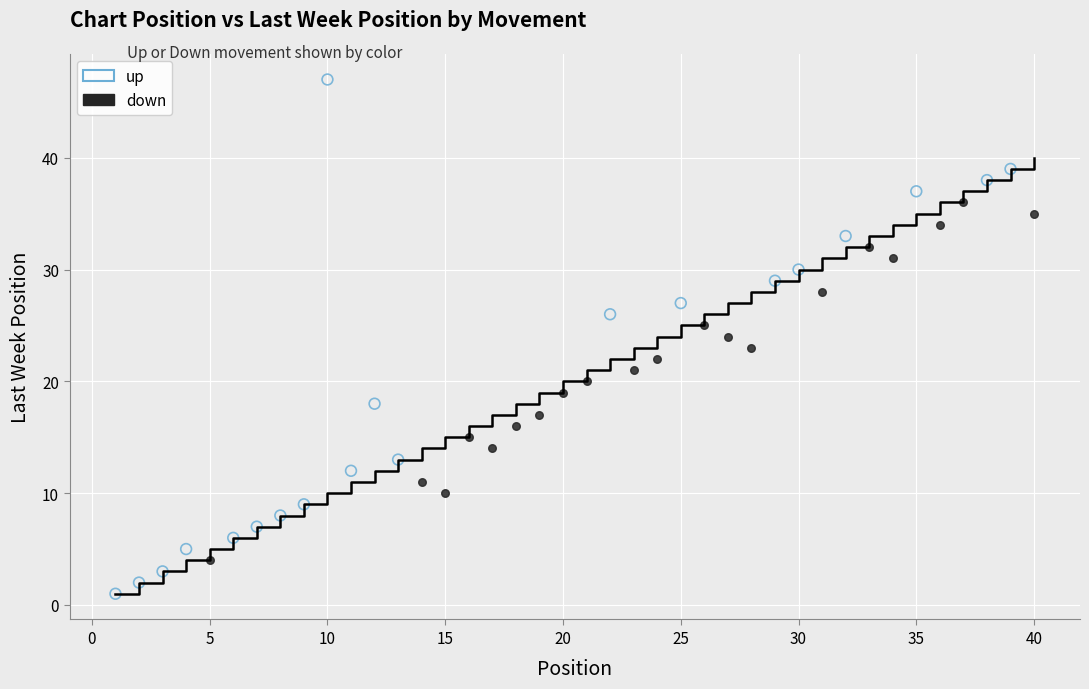

Which series reaches the minimum Y coordinate?

up